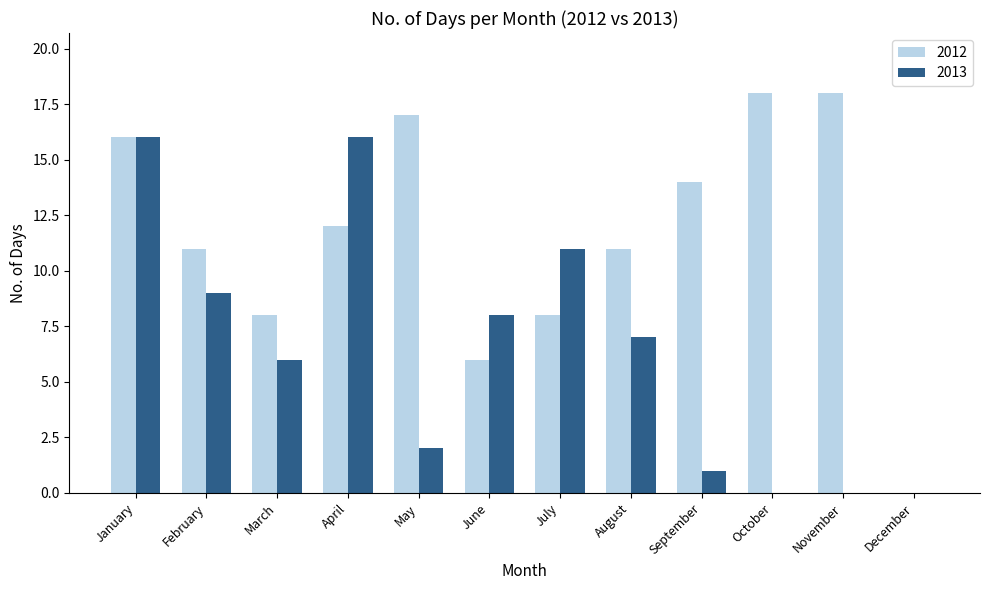

Reading right to left, transcribe all the data shown in this chart.

2012: December=0	November=18	October=18	September=14	August=11	July=8	June=6	May=17	April=12	March=8	February=11	January=16
2013: December=0	November=0	October=0	September=1	August=7	July=11	June=8	May=2	April=16	March=6	February=9	January=16